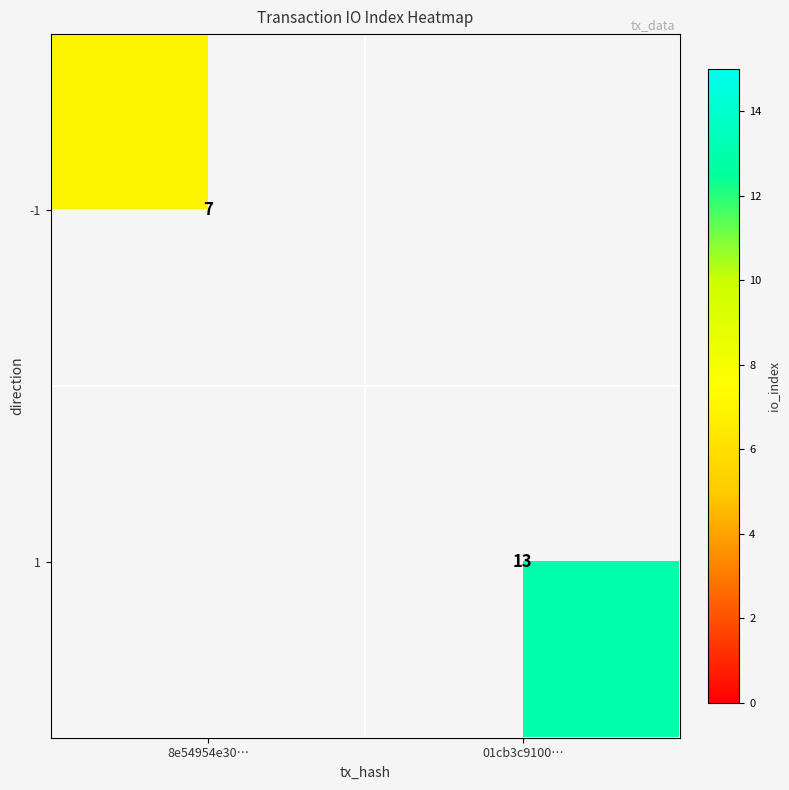

Is the value of 1 at 01cb3c9100… greater than the value of -1 at 8e54954e30…?

Yes